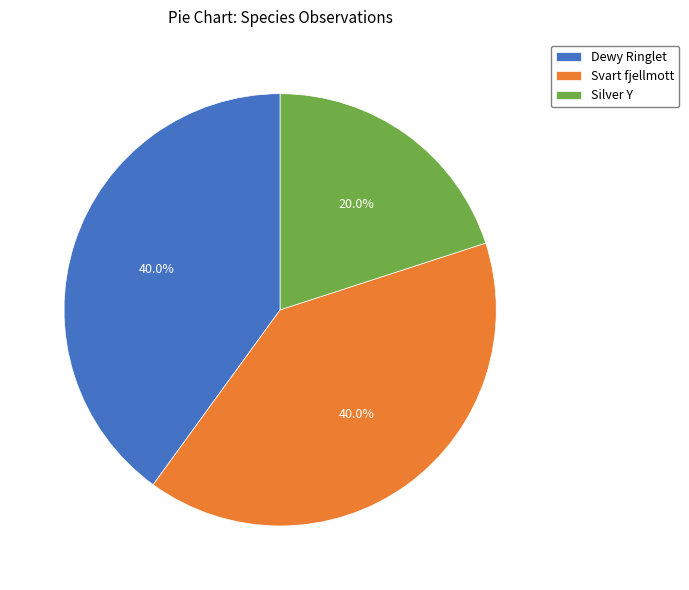

What is the smallest slice in the pie chart?

Silver Y